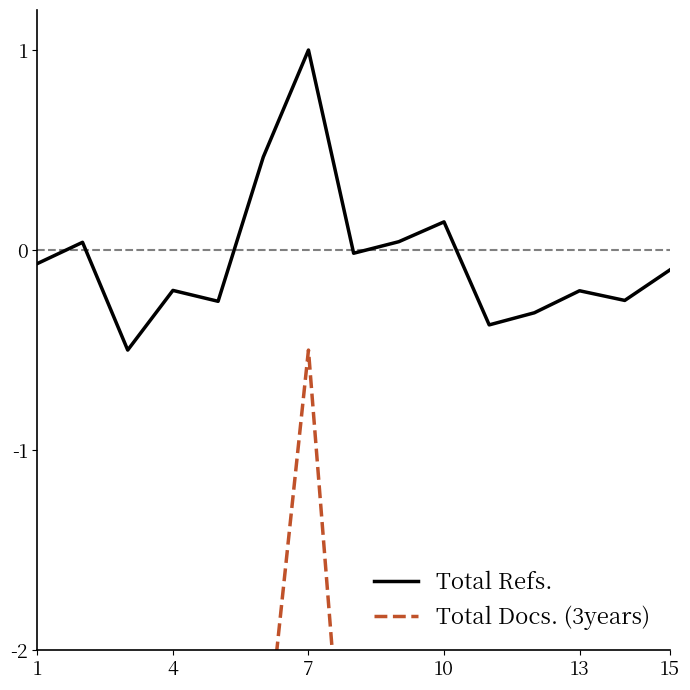

At which label does Total Refs. reach its peak?

7